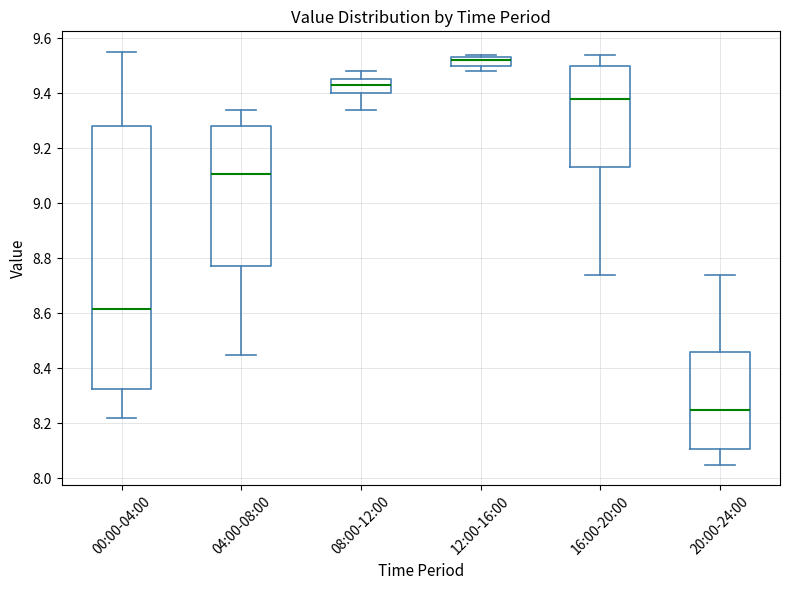

Where is the lower edge of the box for 16:00-20:00 on the y-axis? The values are not printed on the chart, so give them approximately, as read against the axis.

9.14